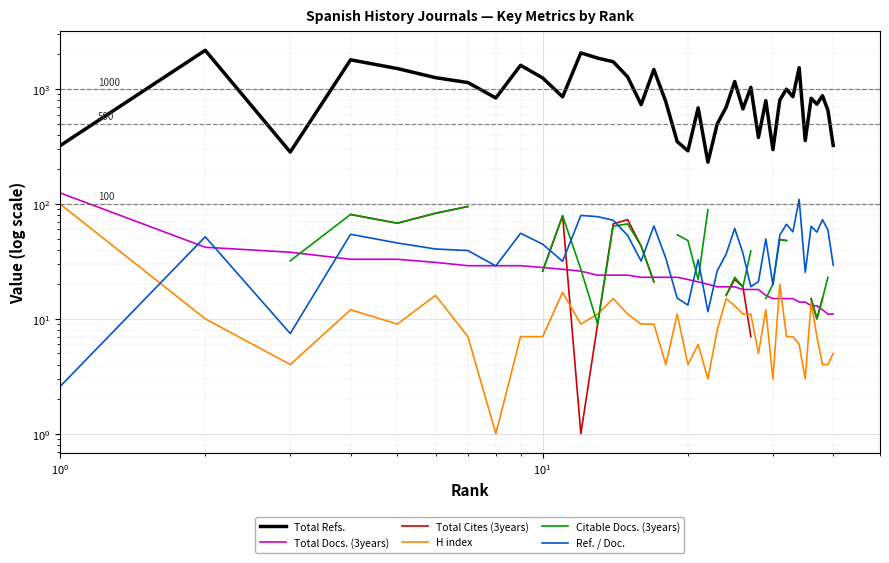

How many data points in Total Refs. are above 837?

19